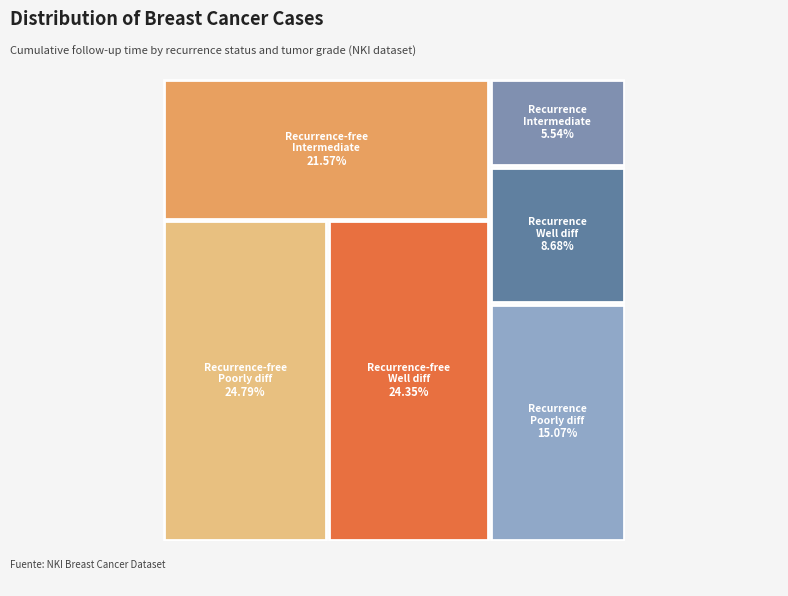

What is the total percentage of event=0 (time sum) and event=1 (time sum)?

100.0%